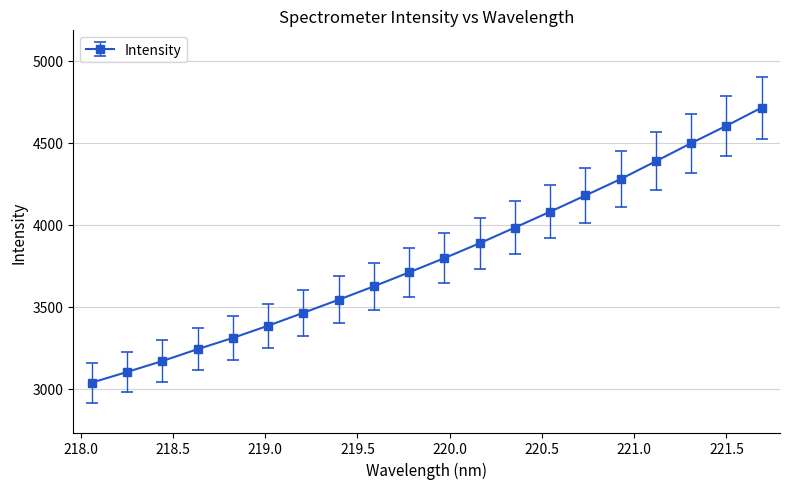

What is the smallest value displayed?

3038.5